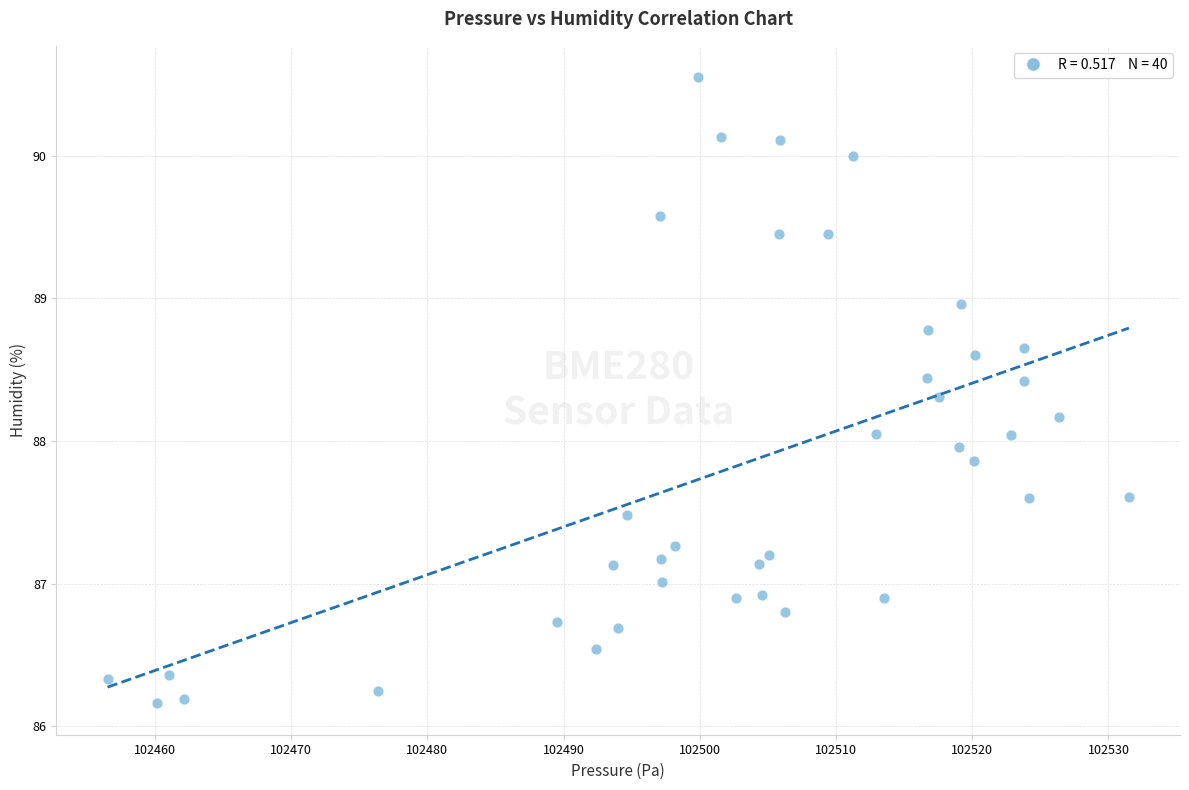

What is the range of X values (max minus min)?

75.0